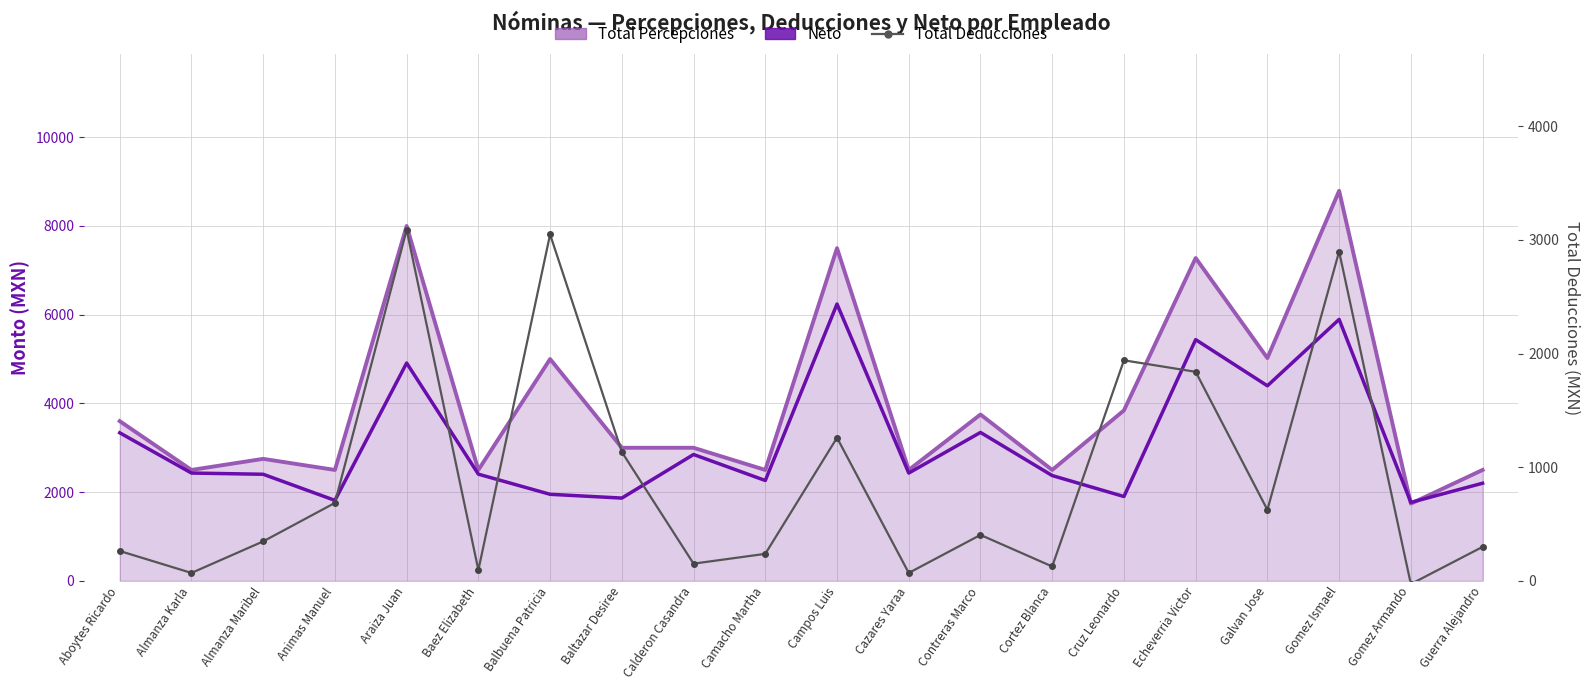

What is the spread (max minus min) of values at Animas Manuel?

1814.2